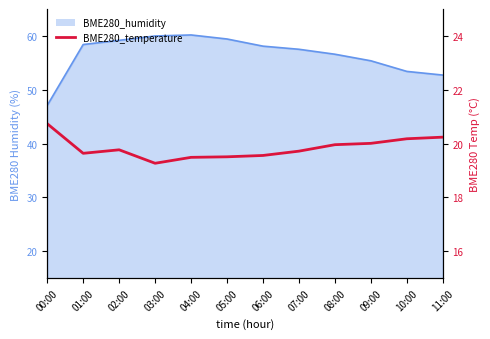

What is the label of the 3rd point from the right?

09:00